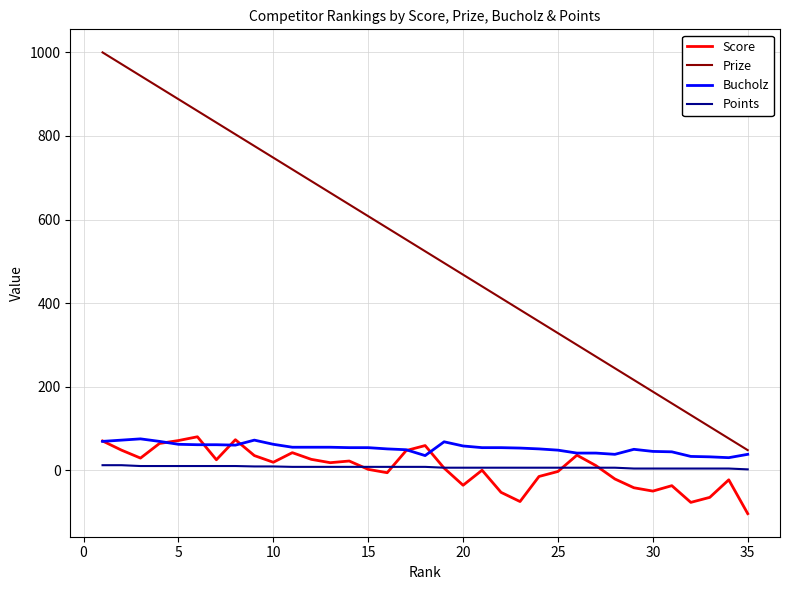

True or false: Score and Prize cross at least once.

False